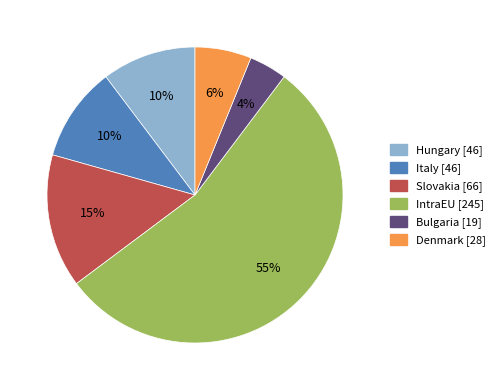

Count the number of slices in the pie.

6